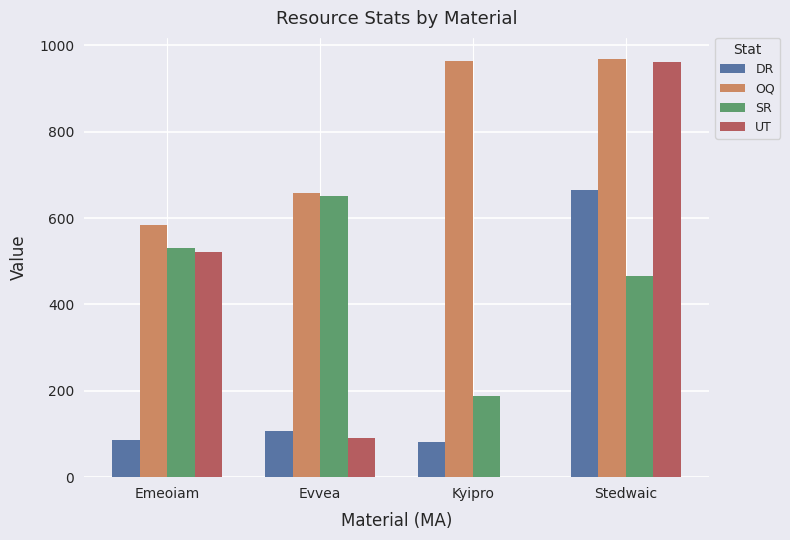

Where is OQ nearest to the value 777?

Evvea